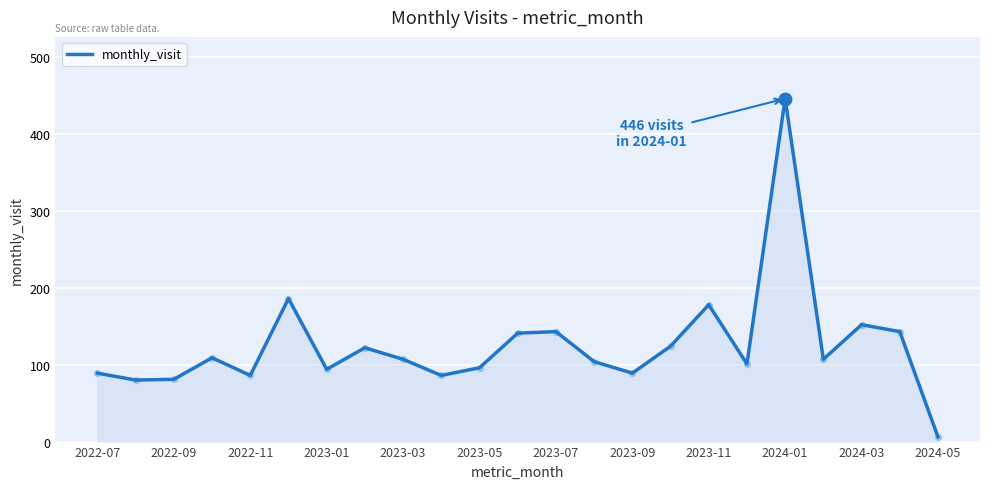

What is the difference between the maximum and minimum values?

440